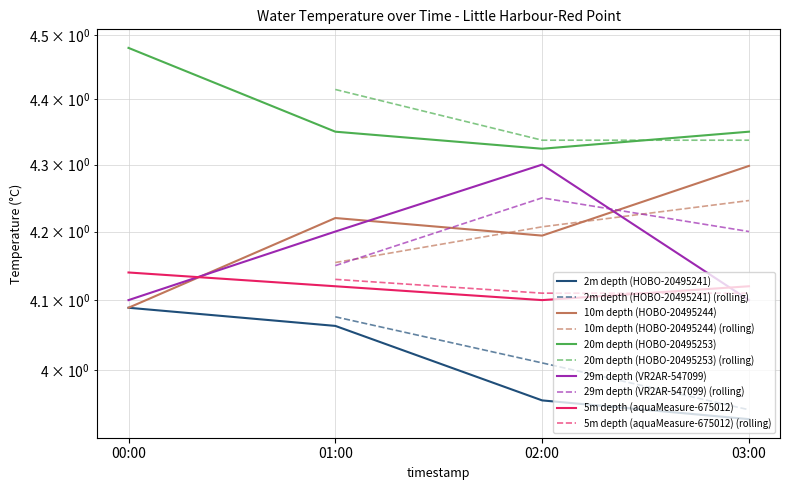

Reading left to right, extract all data points from this chart.

2m depth (HOBO-20495241): 4.1	4.1	4.0	3.9
10m depth (HOBO-20495244): 4.1	4.2	4.2	4.3
20m depth (HOBO-20495253): 4.5	4.3	4.3	4.3
29m depth (VR2AR-547099): 4.1	4.2	4.3	4.1
5m depth (aquaMeasure-675012): 4.1	4.1	4.1	4.1